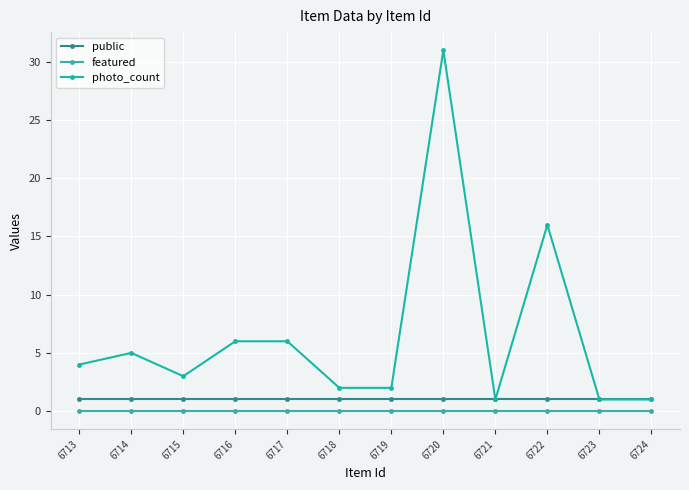

Reading left to right, transcribe all the data shown in this chart.

public: 6713=1	6714=1	6715=1	6716=1	6717=1	6718=1	6719=1	6720=1	6721=1	6722=1	6723=1	6724=1
featured: 6713=0	6714=0	6715=0	6716=0	6717=0	6718=0	6719=0	6720=0	6721=0	6722=0	6723=0	6724=0
photo_count: 6713=4	6714=5	6715=3	6716=6	6717=6	6718=2	6719=2	6720=31	6721=1	6722=16	6723=1	6724=1